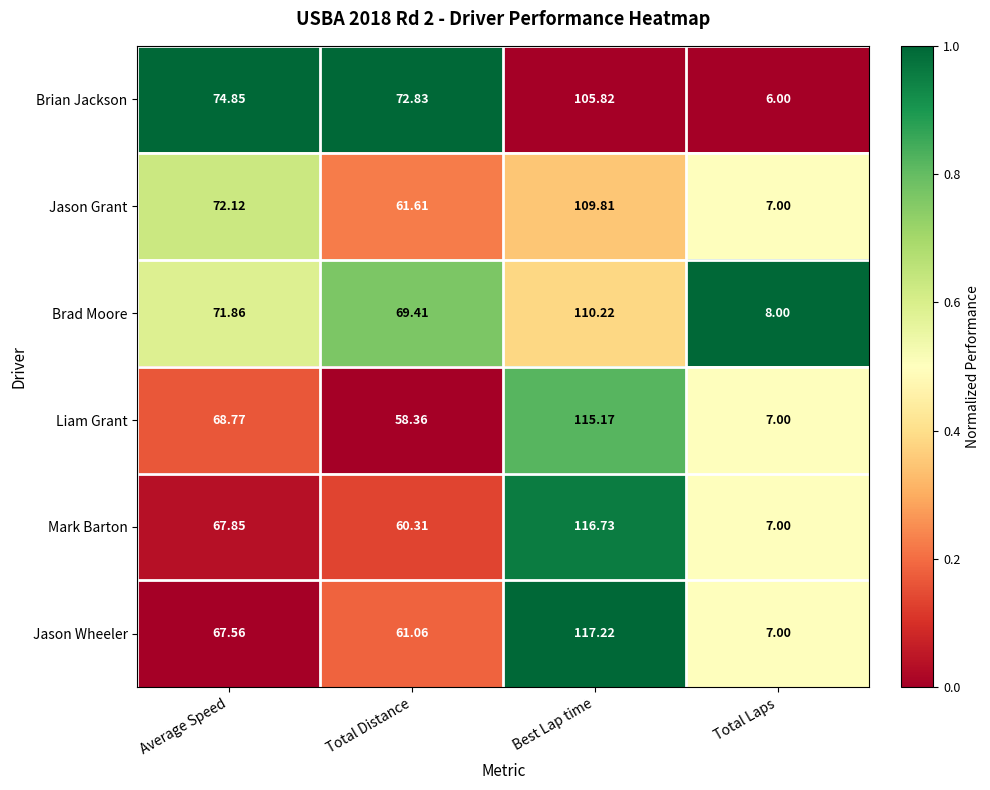

At which category is the sum across all series the highest?

Best Lap time